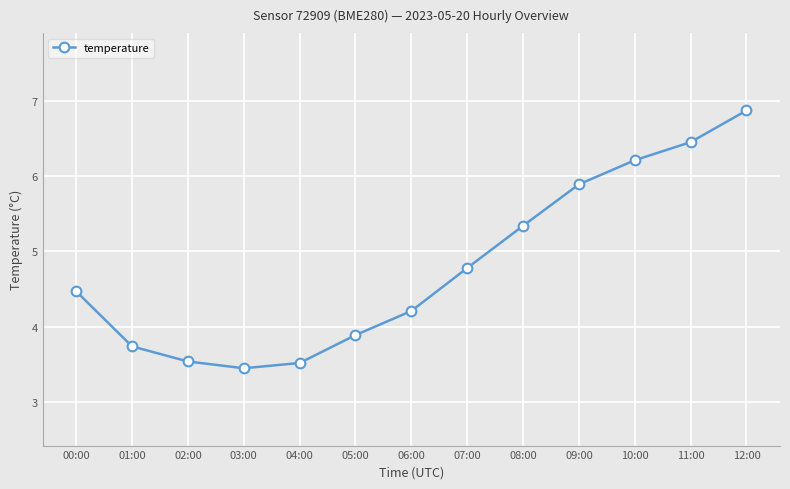

Where is the data nearest to the value 5?

07:00